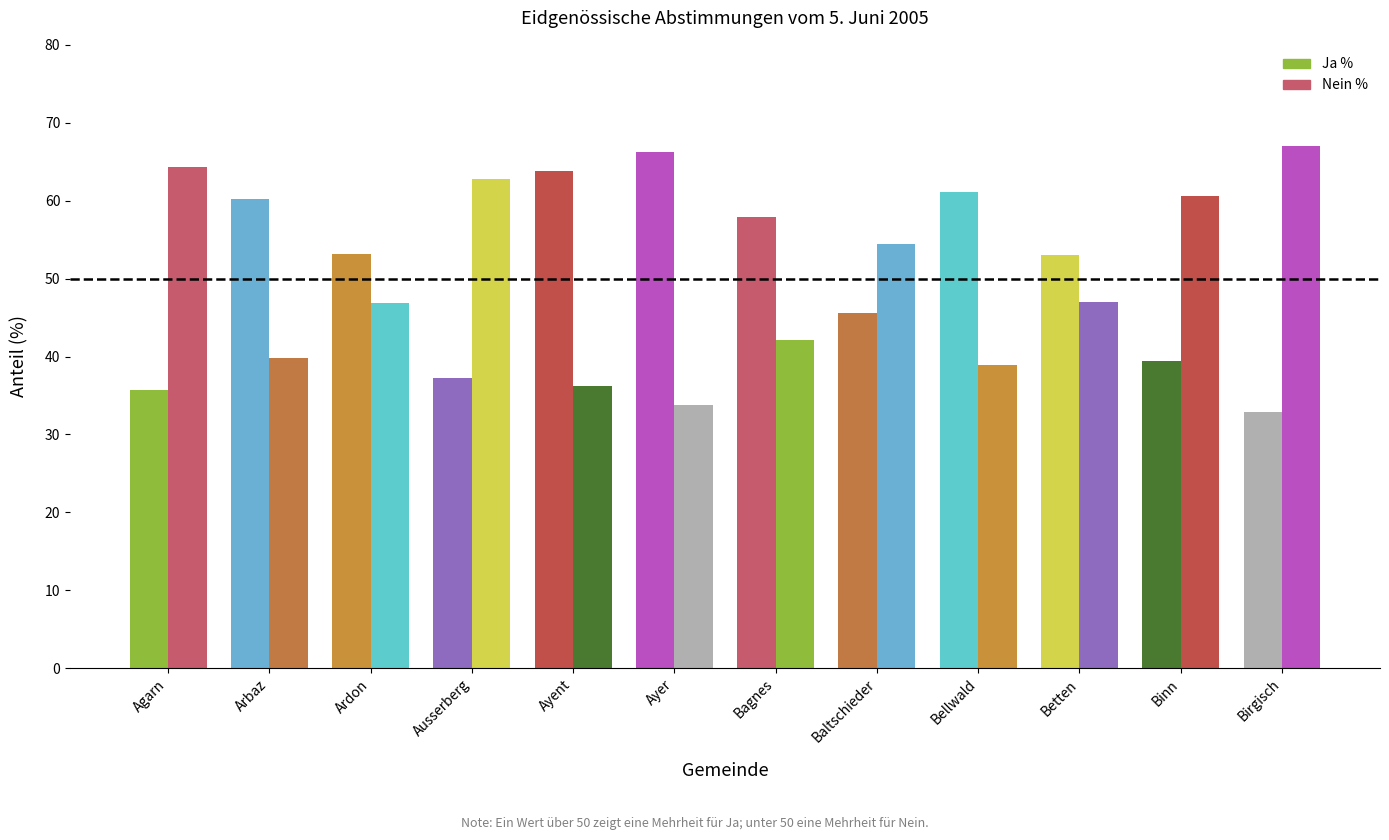

How many bars are there in each group?

2